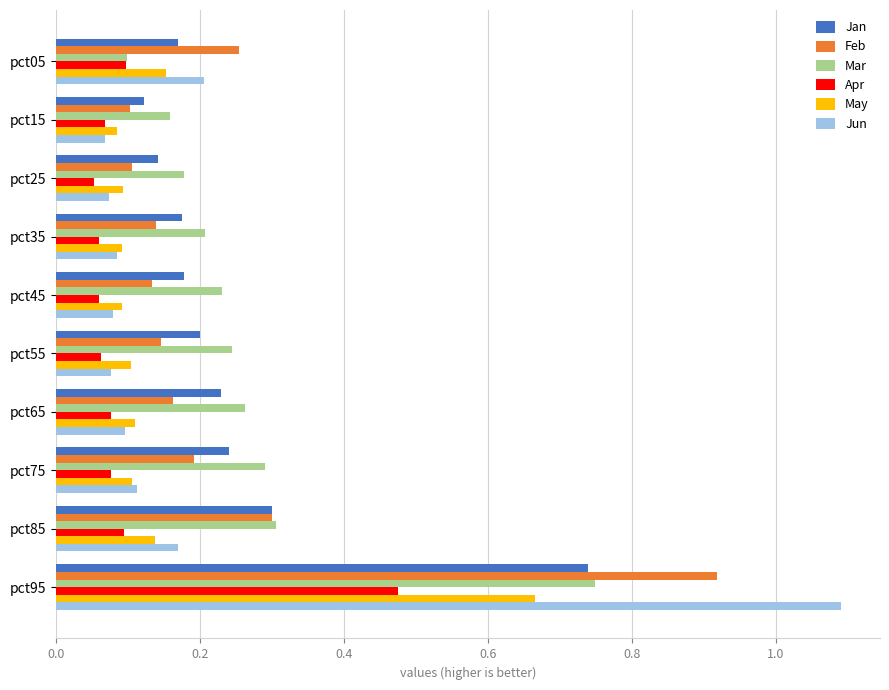

Which series has the largest total across all categories?

Mar